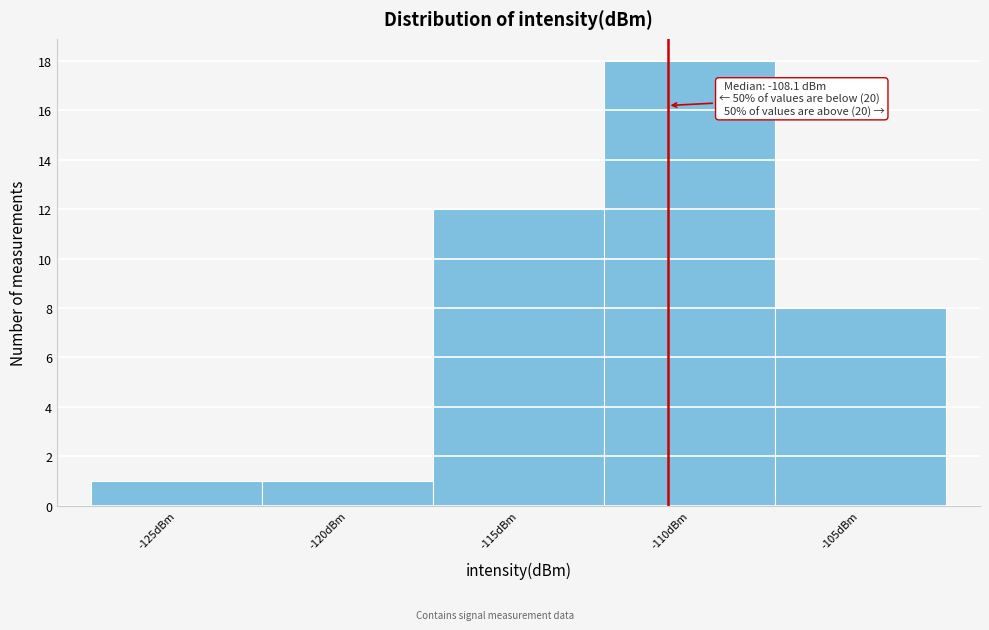

Reading left to right, extract all data points from this chart.

-125dBm=1	-120dBm=1	-115dBm=12	-110dBm=18	-105dBm=8